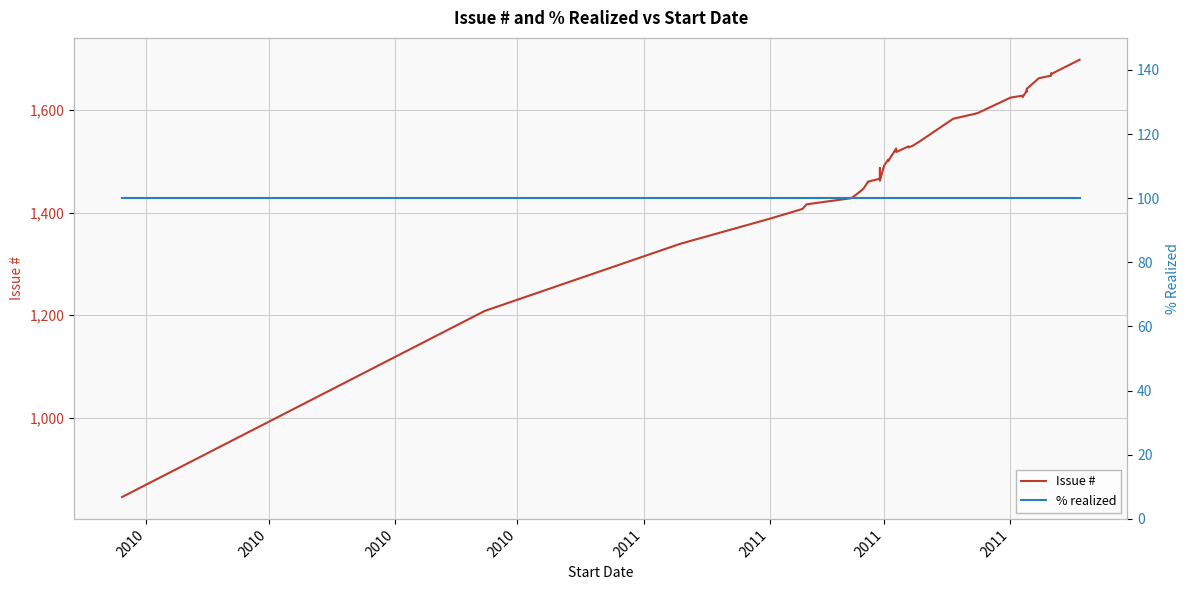

At how many categories does at least one series exceed 562?

40